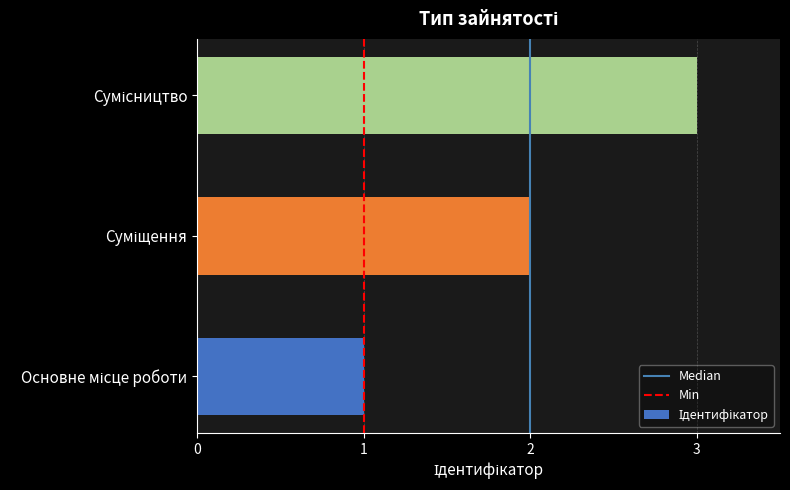

What is the maximum value shown in the chart?

3